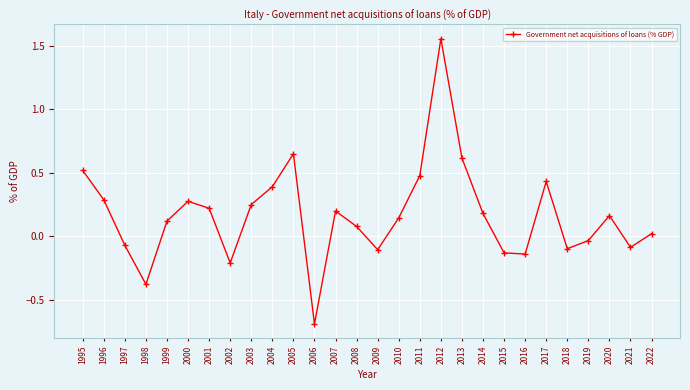

What is the change in value from 2000 to 2006?

-1.0